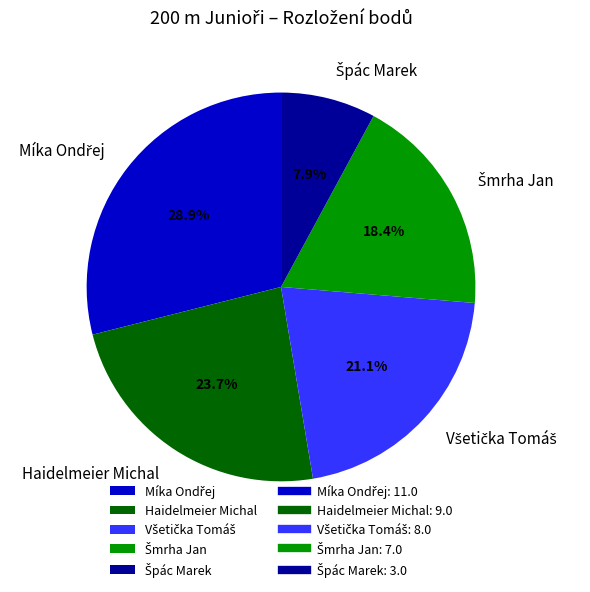

How many slices are in this pie chart?

5